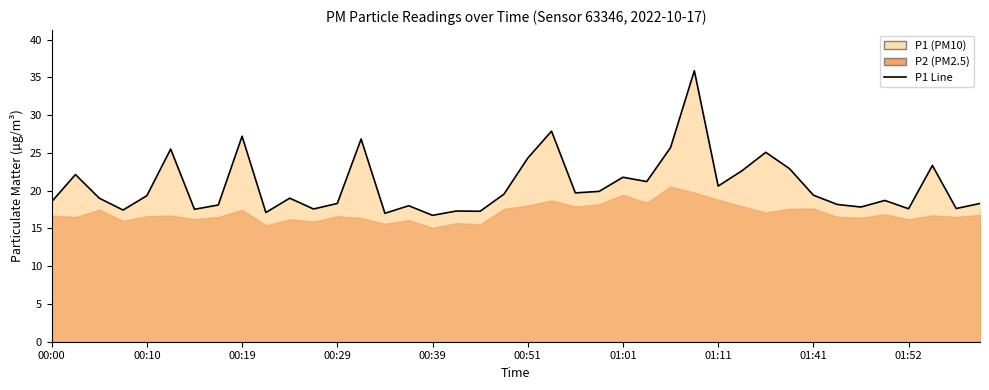

Reading left to right, transcribe all the data shown in this chart.

18.5	22.1	19.0	17.4	19.3	25.5	17.5	18.1	27.2	17.1	19.0	17.6	18.3	26.8	17.0	18.0	16.7	17.3	17.3	19.5	24.3	27.9	19.7	19.9	21.8	21.2	25.7	35.9	20.6	22.6	25.1	22.9	19.4	18.2	17.8	18.7	17.6	23.3	17.6	18.3